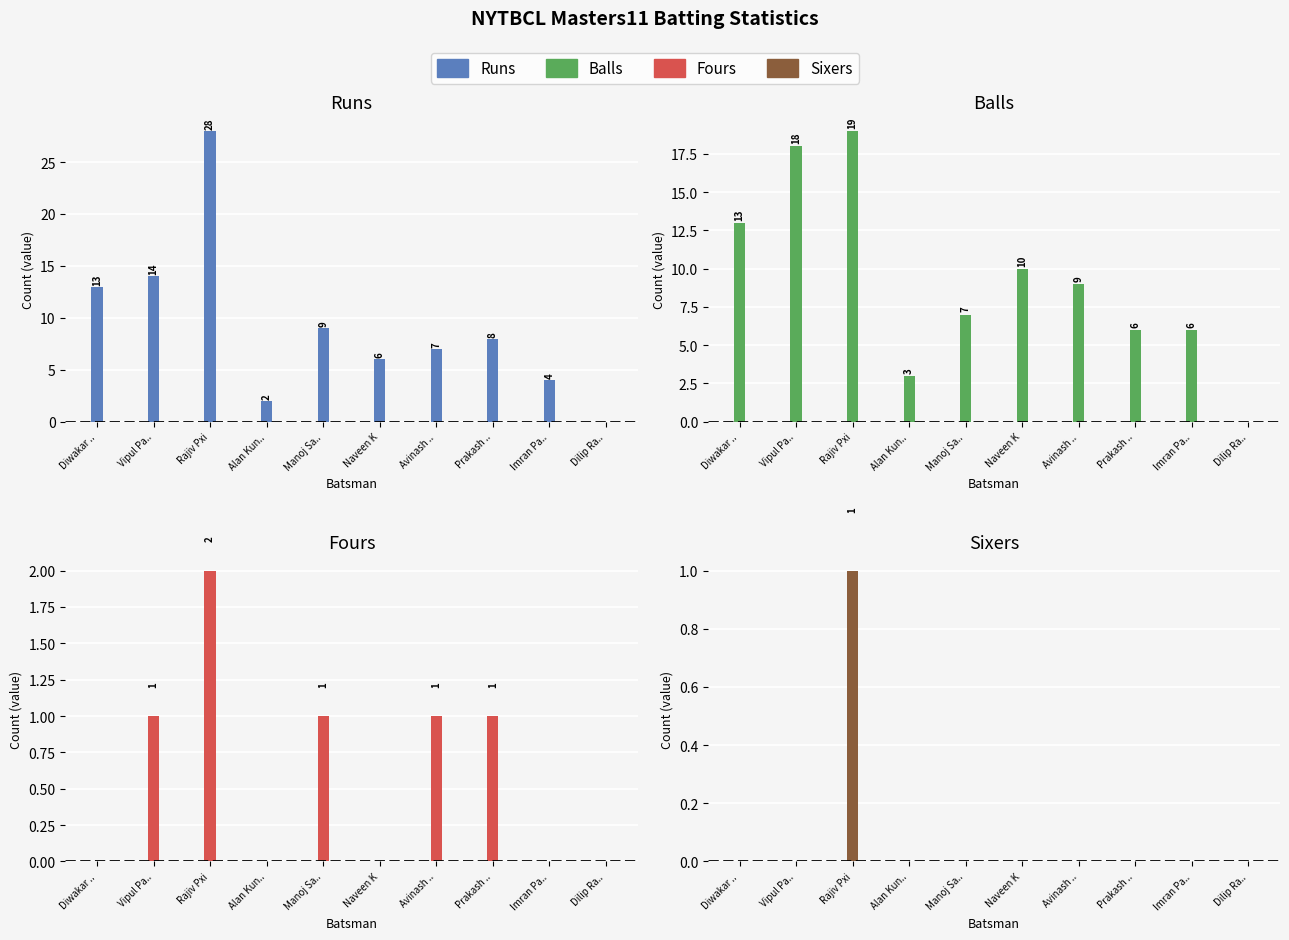

What value does the Balls series have at Manoj Sa..?

7